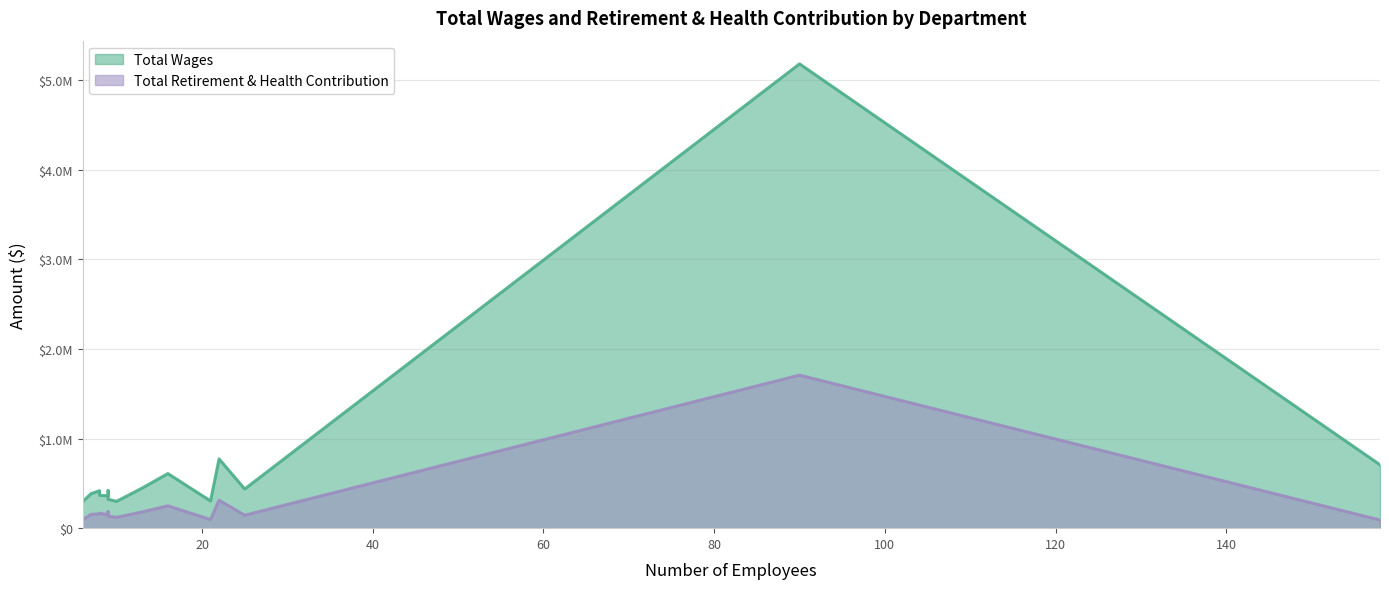

Reading right to left, what are all the values shown in this chart?

Total Wages: City Attorney=294114	P&R - Parks Maint=299674	P&R - Marina=303596	Pw - Streets=322139	P&R - Facilities Maint=362381	Pw - Vehicle Operations=366172	Community Development=385577	Pw - Administration=417886	Pw - Wastewater Collection=419535	Pw - Engineering=447966	Pw - Wastewater Treatment=773352	Finance=609438	P&R - Zoo=437000	P&R - Recreation=707646	Police Department=5183543
Total Retirement & Health Contribution: City Attorney=91318	P&R - Parks Maint=121086	P&R - Marina=96293	Pw - Streets=134619	P&R - Facilities Maint=149645	Pw - Vehicle Operations=166740	Community Development=154512	Pw - Administration=159304	Pw - Wastewater Collection=183335	Pw - Engineering=181212	Pw - Wastewater Treatment=312744	Finance=249407	P&R - Zoo=144461	P&R - Recreation=91224	Police Department=1708561